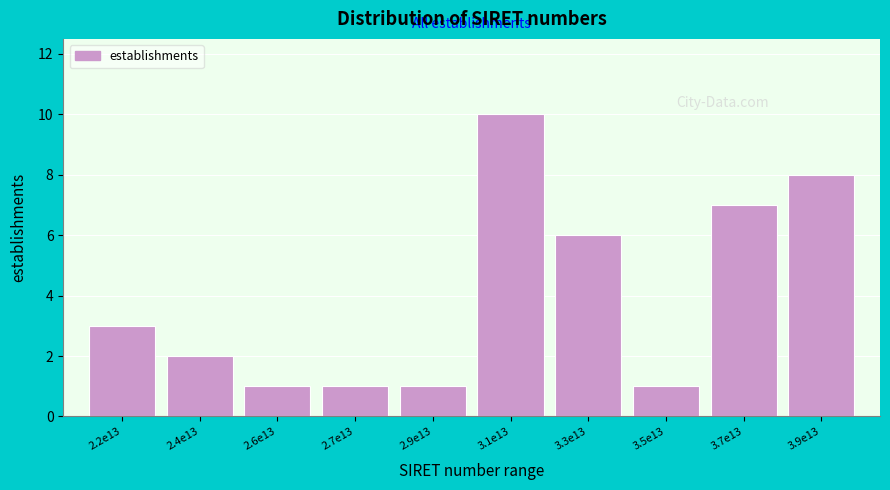

Reading left to right, transcribe all the data shown in this chart.

2.2e13=3	2.4e13=2	2.6e13=1	2.7e13=1	2.9e13=1	3.1e13=10	3.3e13=6	3.5e13=1	3.7e13=7	3.9e13=8